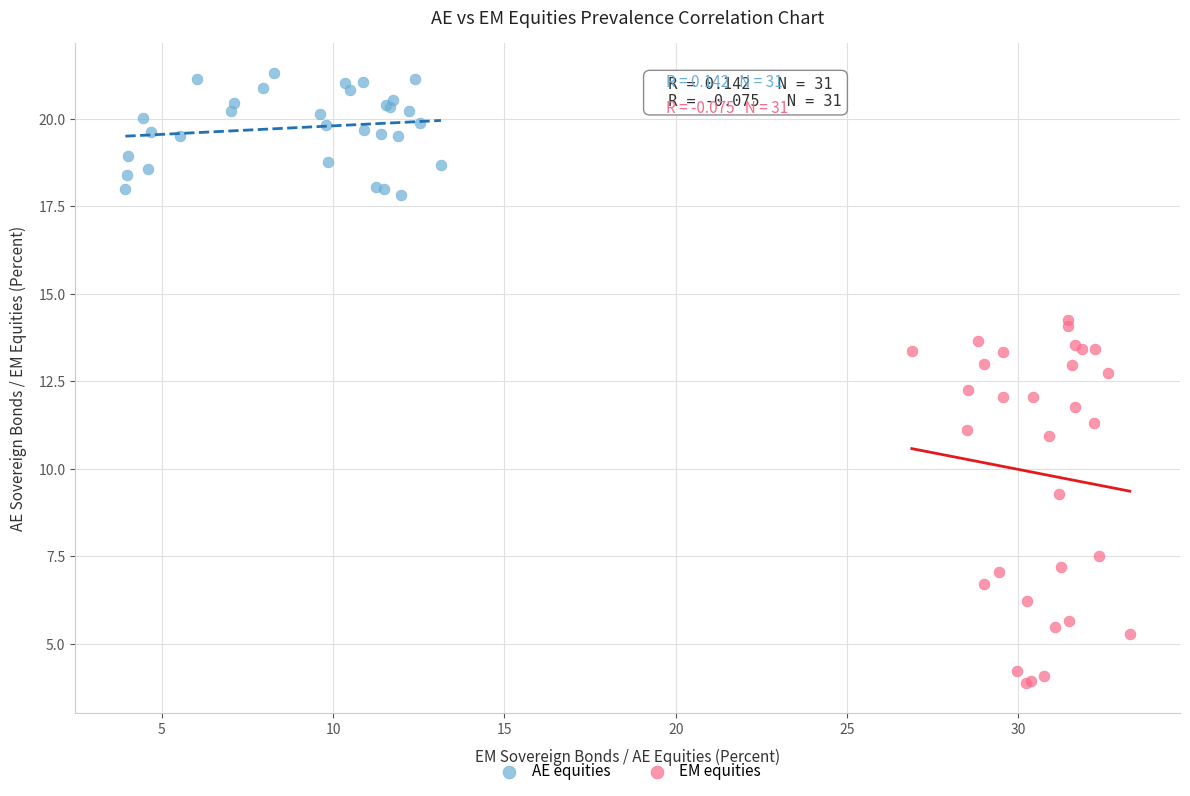

Which series reaches the minimum Y coordinate?

EM equities